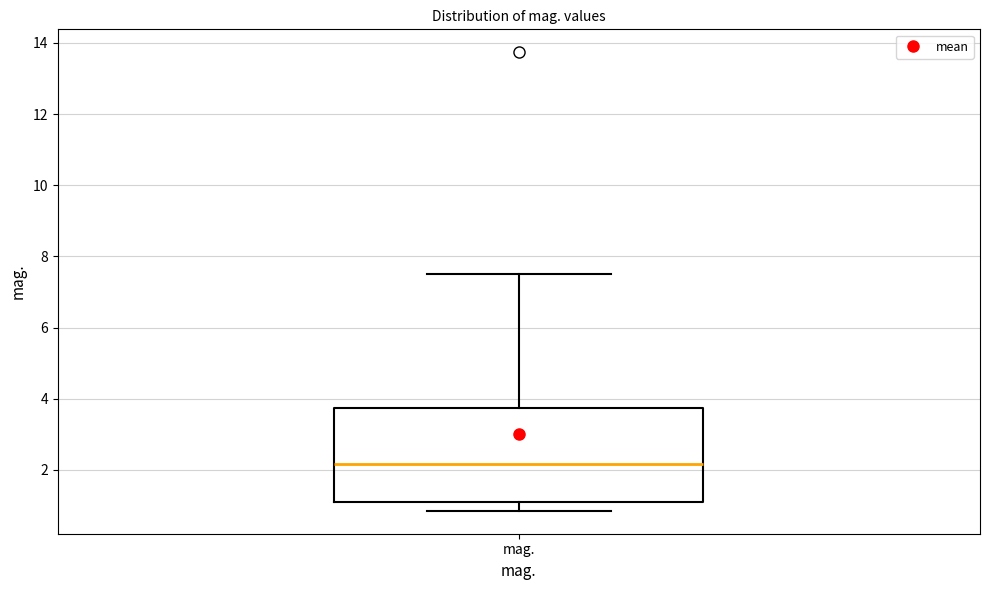

Where does the median line of the box for mag. sit on the y-axis? The values are not printed on the chart, so give them approximately, as read against the axis.

2.2